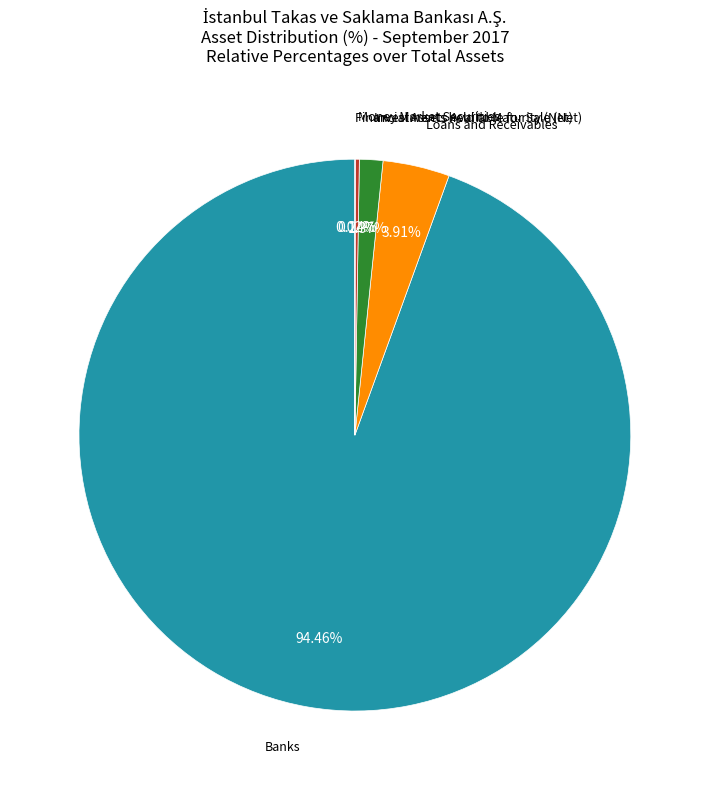

Is there a majority slice in this chart?

Yes